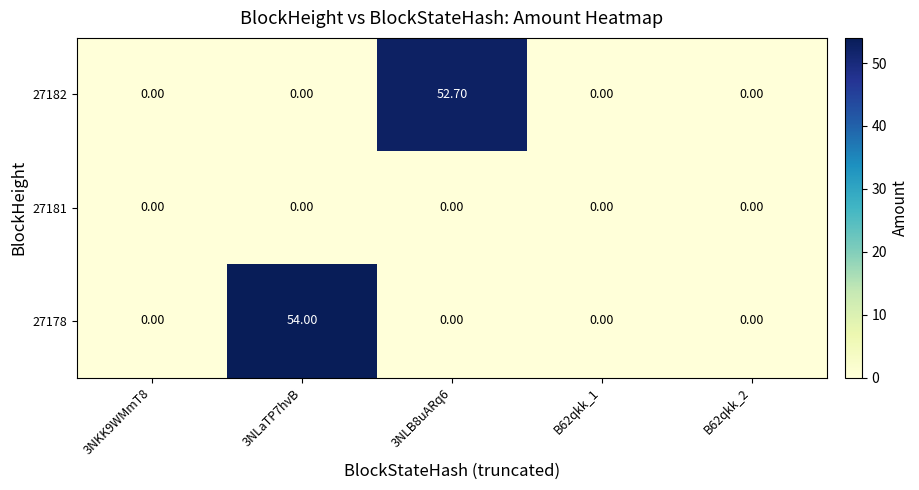

What is the total value across all series at 3NLaTP7hvB?

54.0